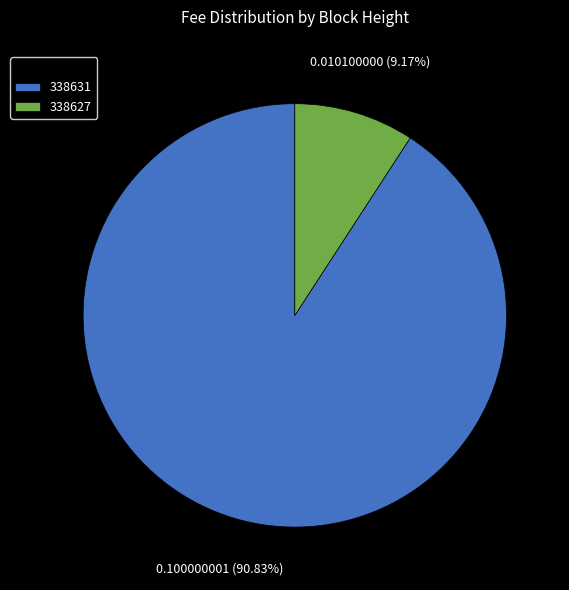

Combined, what portion of the pie is 338631 and 338627?

100.0%